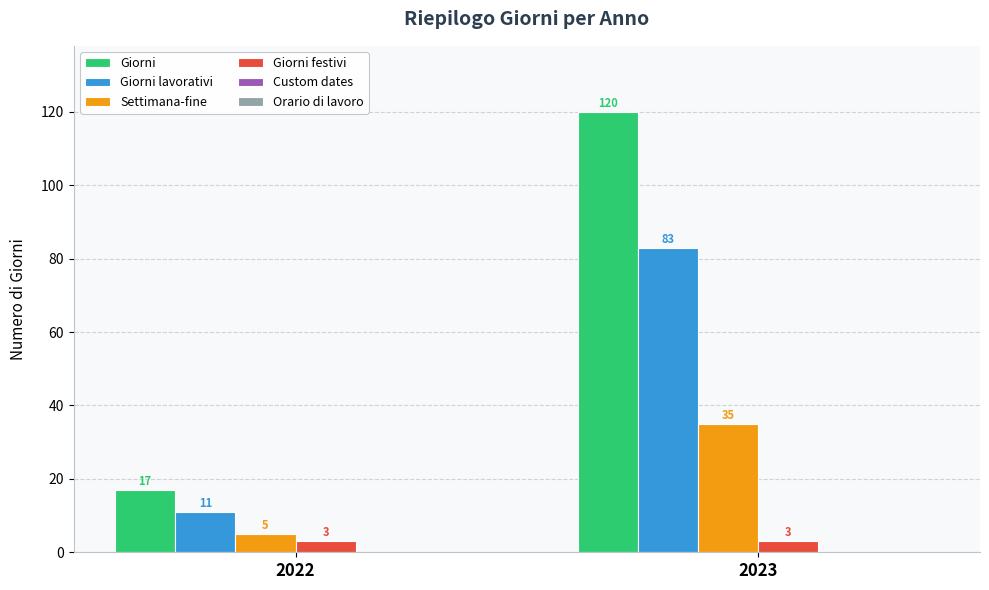

What is the sum of the Giorni lavorativi values at 2023 and 2022?

94